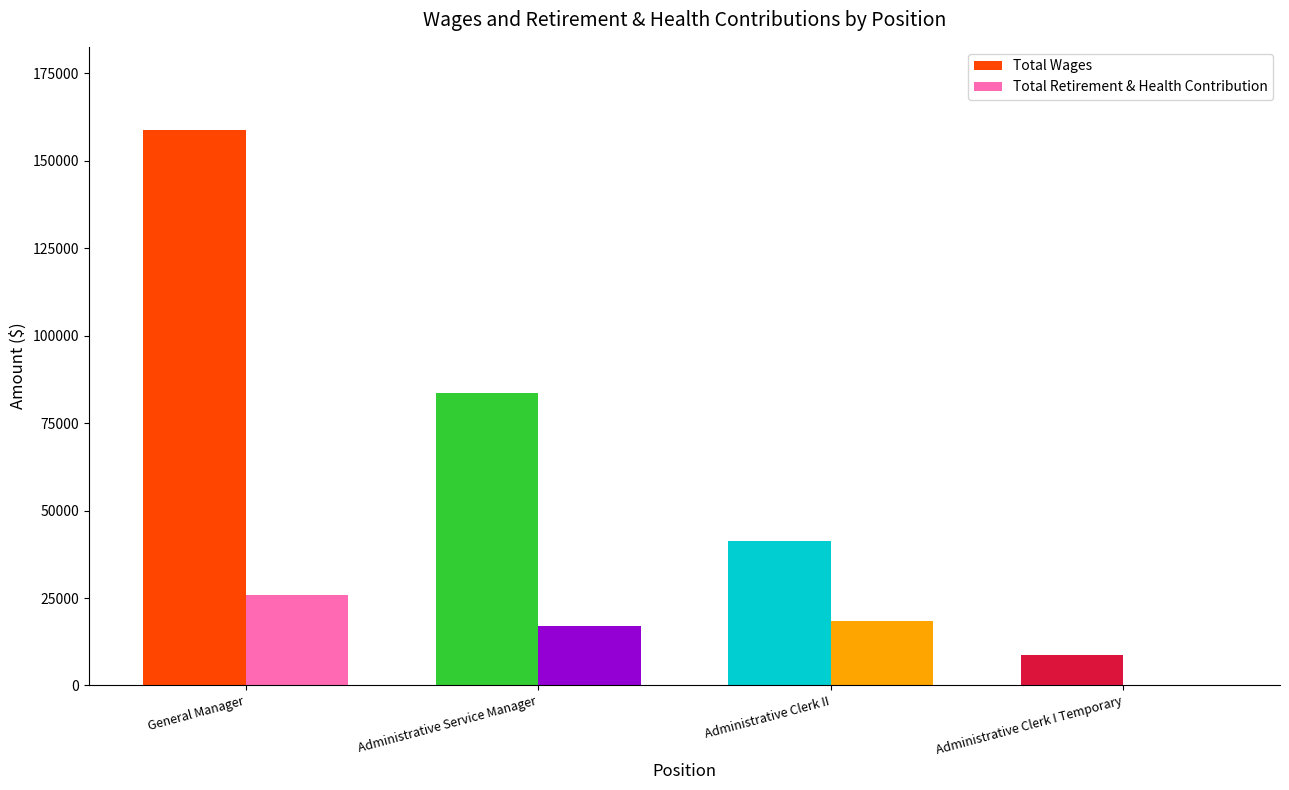

What is the sum of all Total Retirement & Health Contribution values?

61262